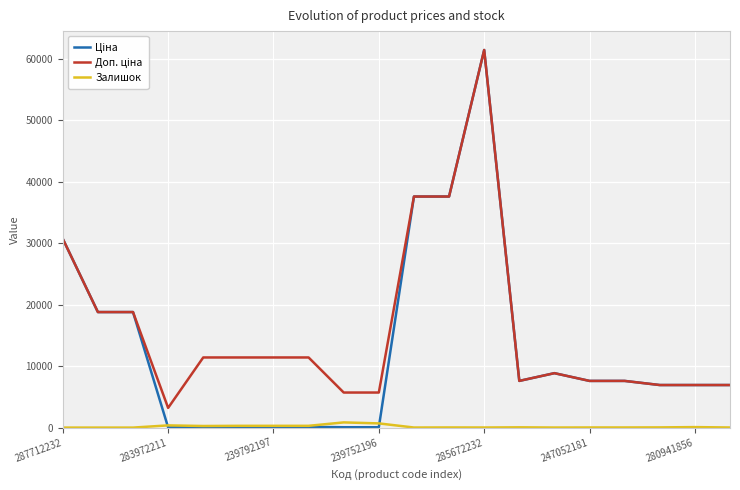

What is the maximum value shown in the chart?

61434.3